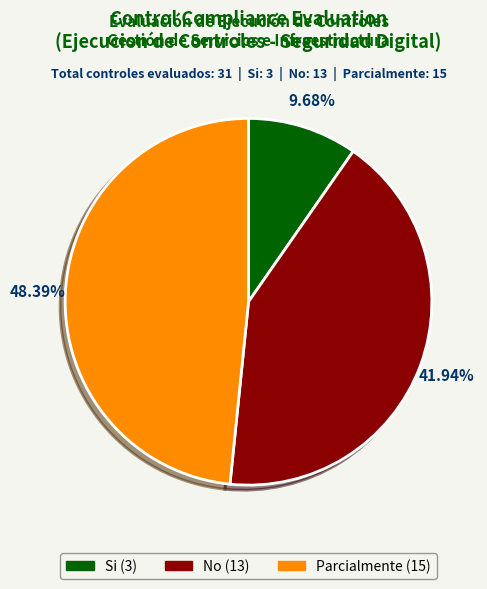

Does any single category account for the majority?

No